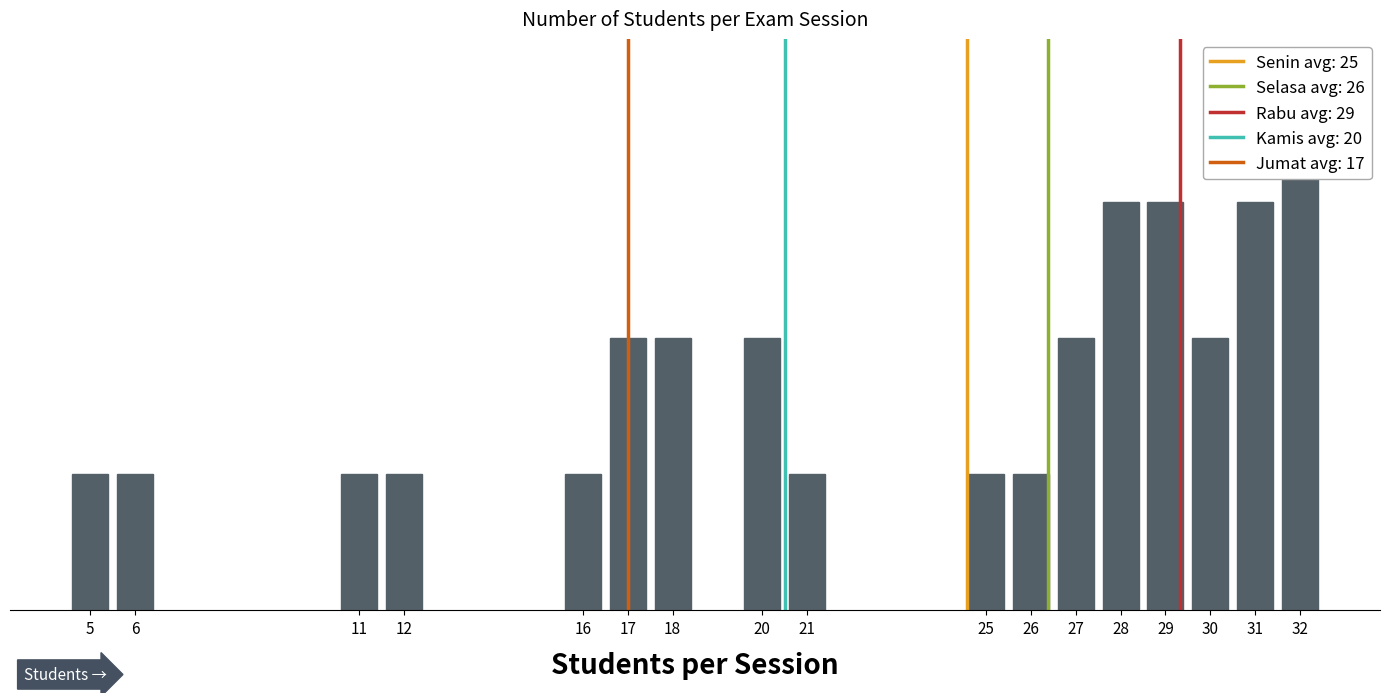

At which label is the value closest to 2?

17